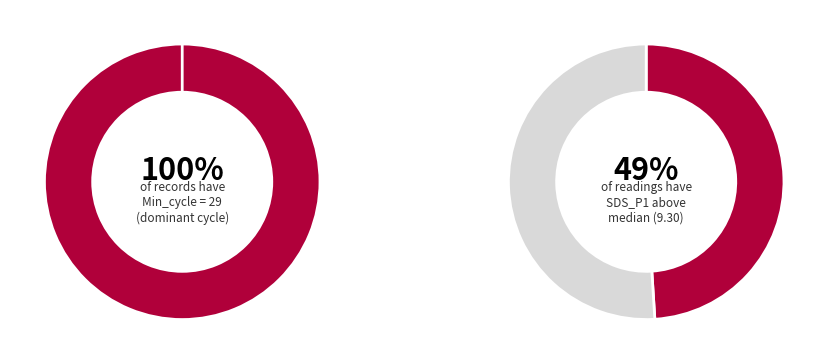

True or false: Other accounts for 43% of the total.

False